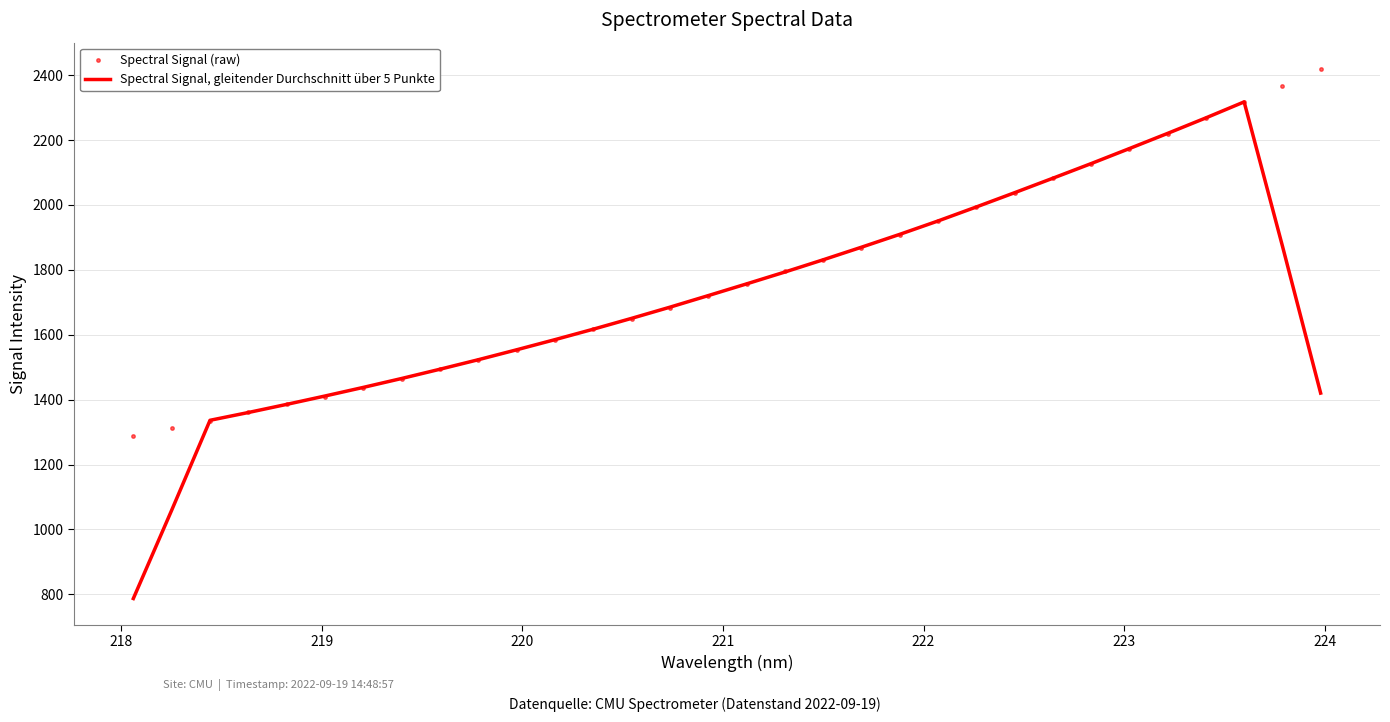

What is the difference between the second highest and second lowest values in the Spectral Signal, gleitender Durchschnitt über 5 Punkte series?

1208.9